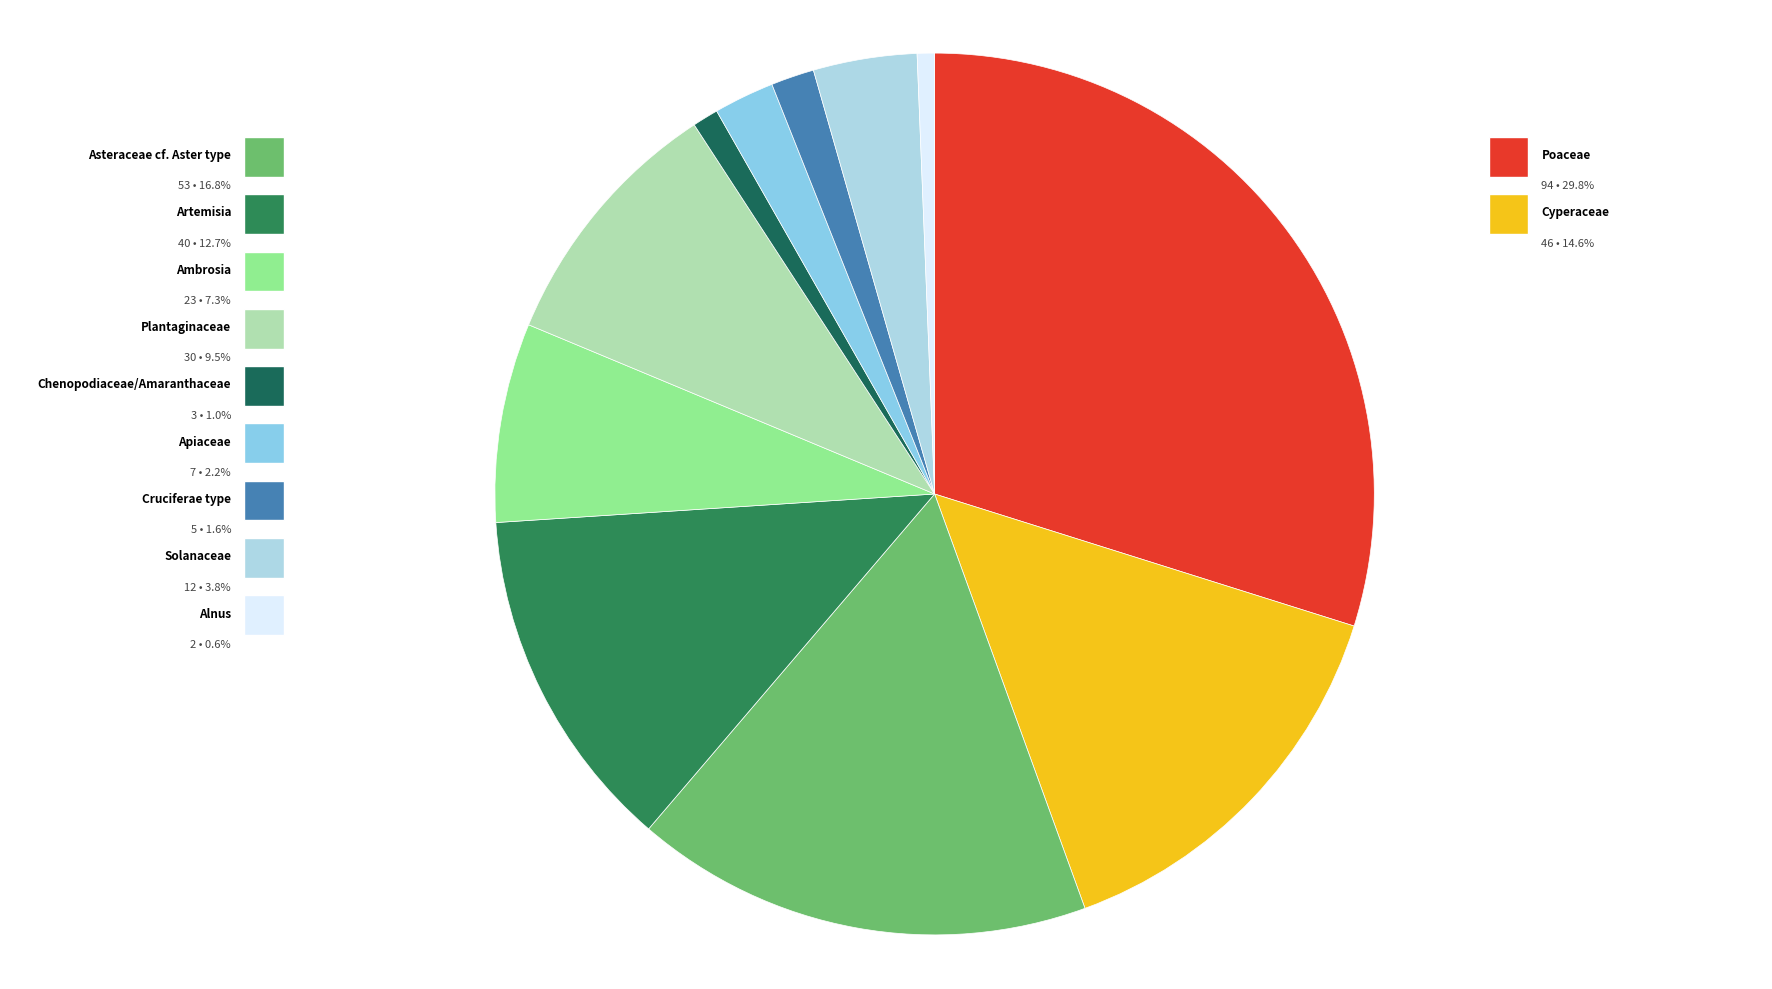

The Plantaginaceae slice represents 17% of the pie. True or false?

False